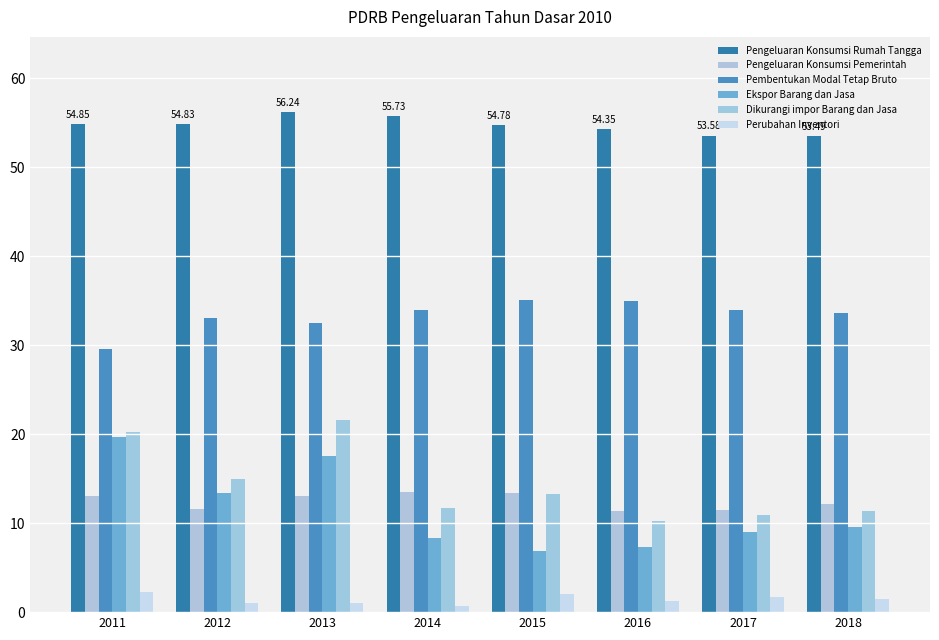

What is the sum of all Ekspor Barang dan Jasa values?

91.7